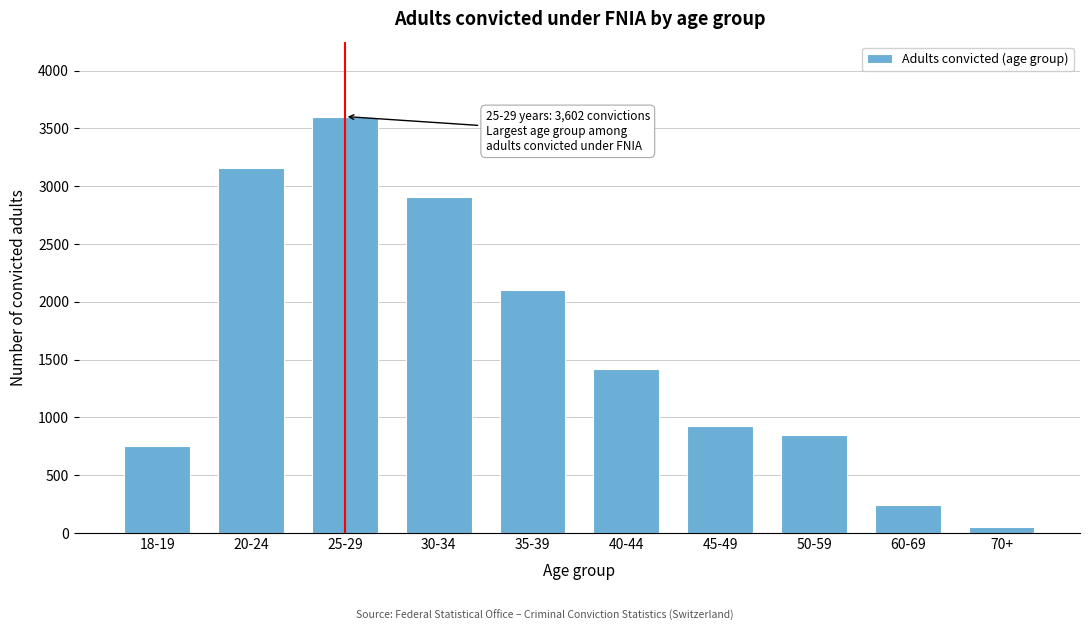

Reading left to right, what are all the values shown in this chart?

18-19=748	20-24=3158	25-29=3602	30-34=2908	35-39=2104	40-44=1419	45-49=929	50-59=847	60-69=245	70+=50